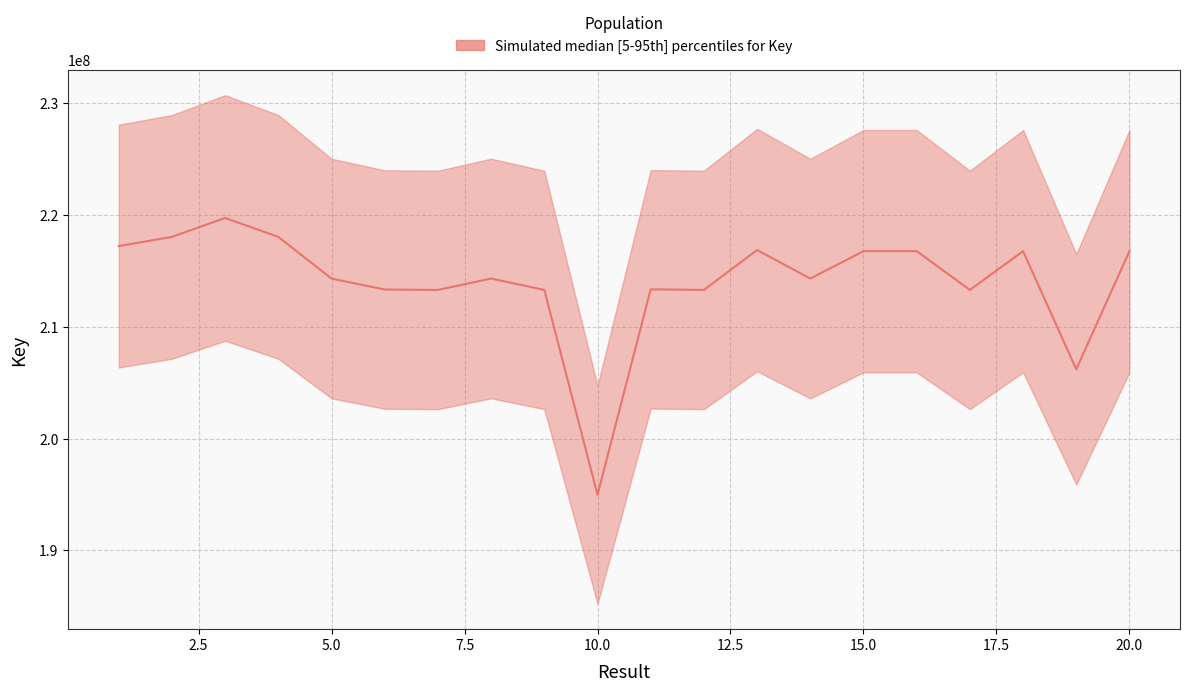

What is the difference between the values at 14 and 16?

2452557